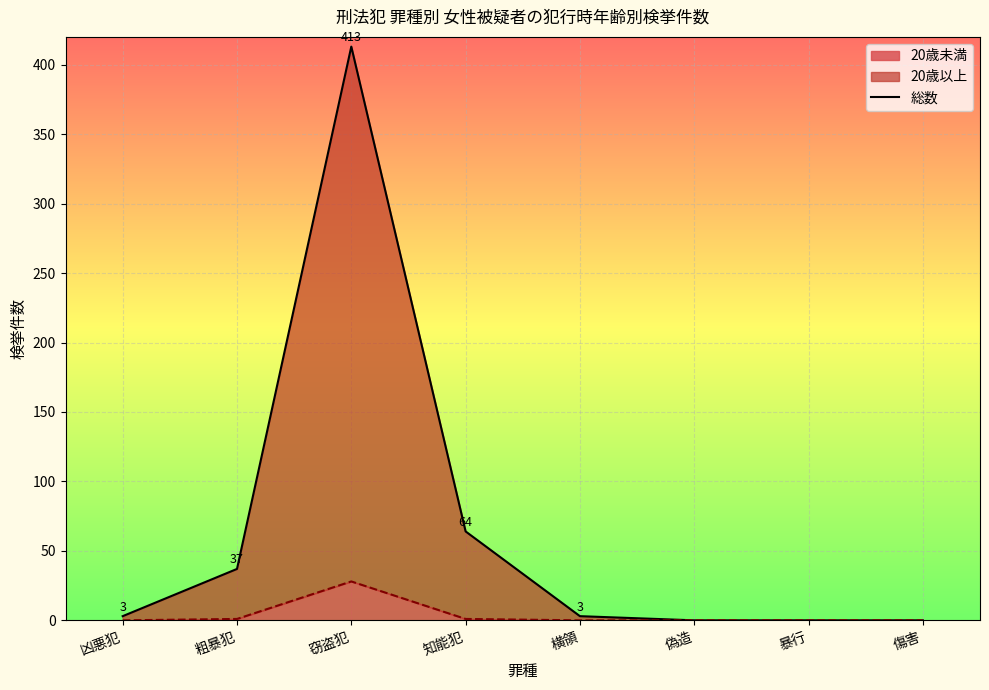

The value of 20歳未満 at 横領 is 0. True or false?

True